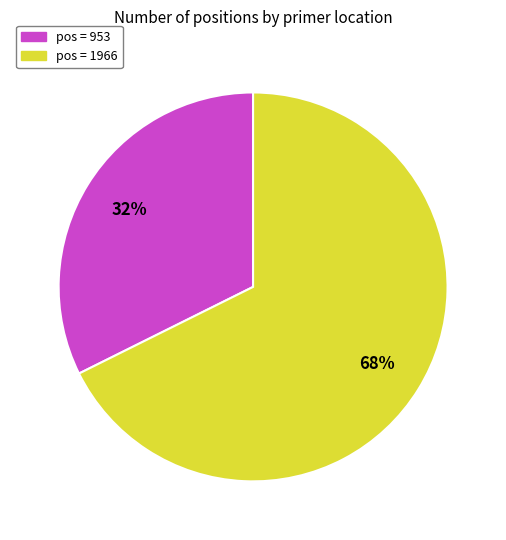

How many segments does this pie chart have?

2